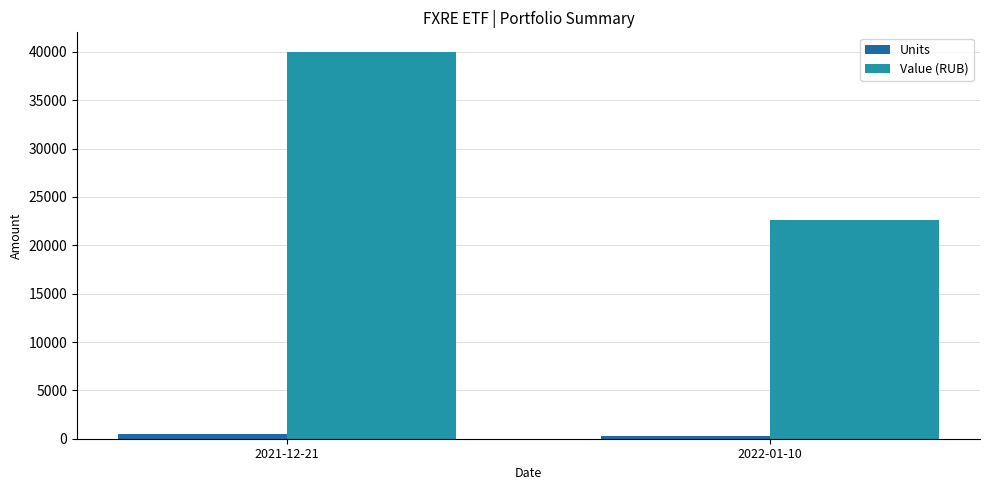

Are the bars horizontal?

No